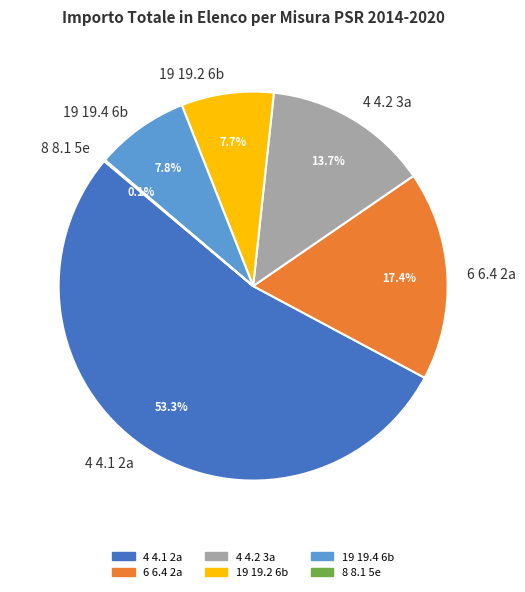

What is the largest slice in the pie chart?

4 4.1 2a